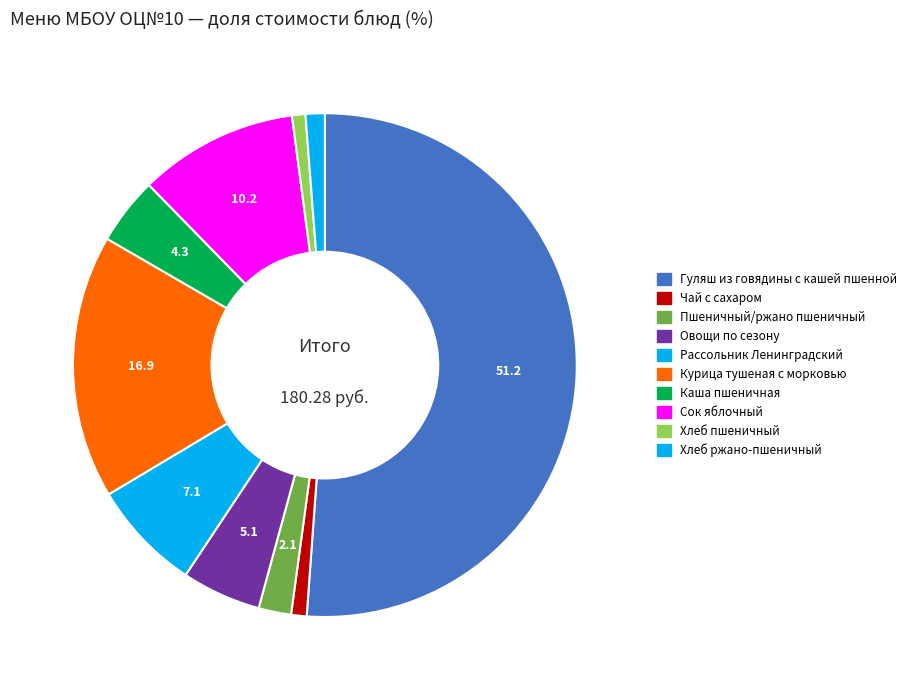

Which category has the biggest portion of the pie?

Гуляш из говядины с кашей пшенной